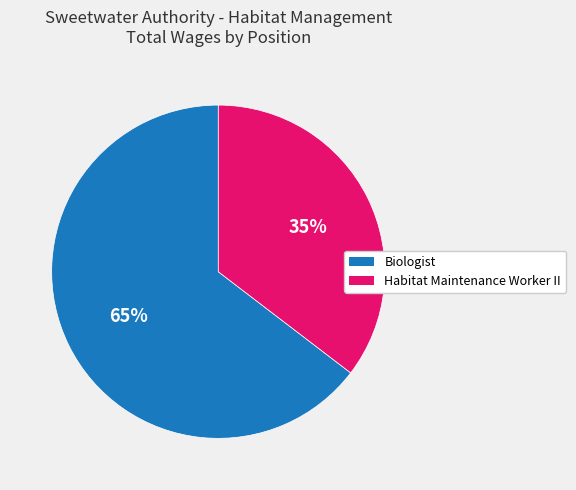

Do Biologist and Habitat Maintenance Worker II together represent more than half of the pie?

Yes